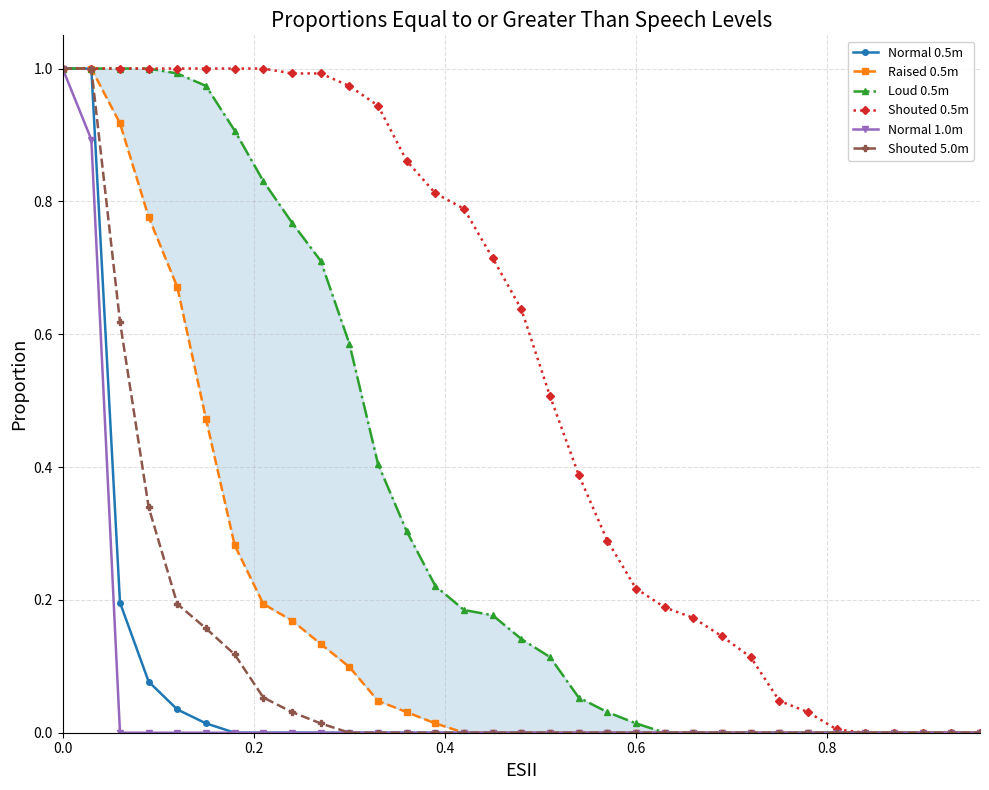

What is the difference between the second highest and second lowest values in the Raised 0.5m series?

1.0